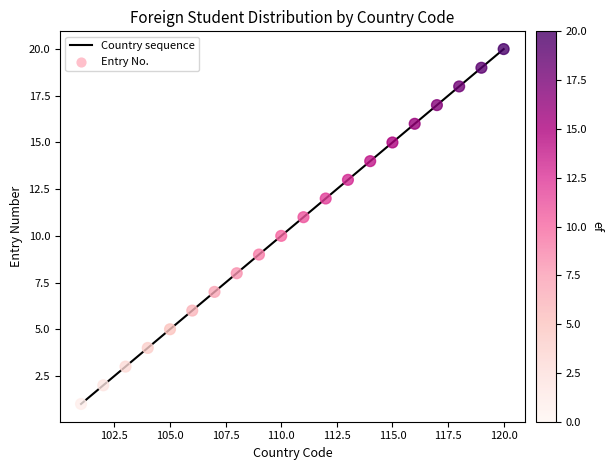

What is the greatest value displayed?

20